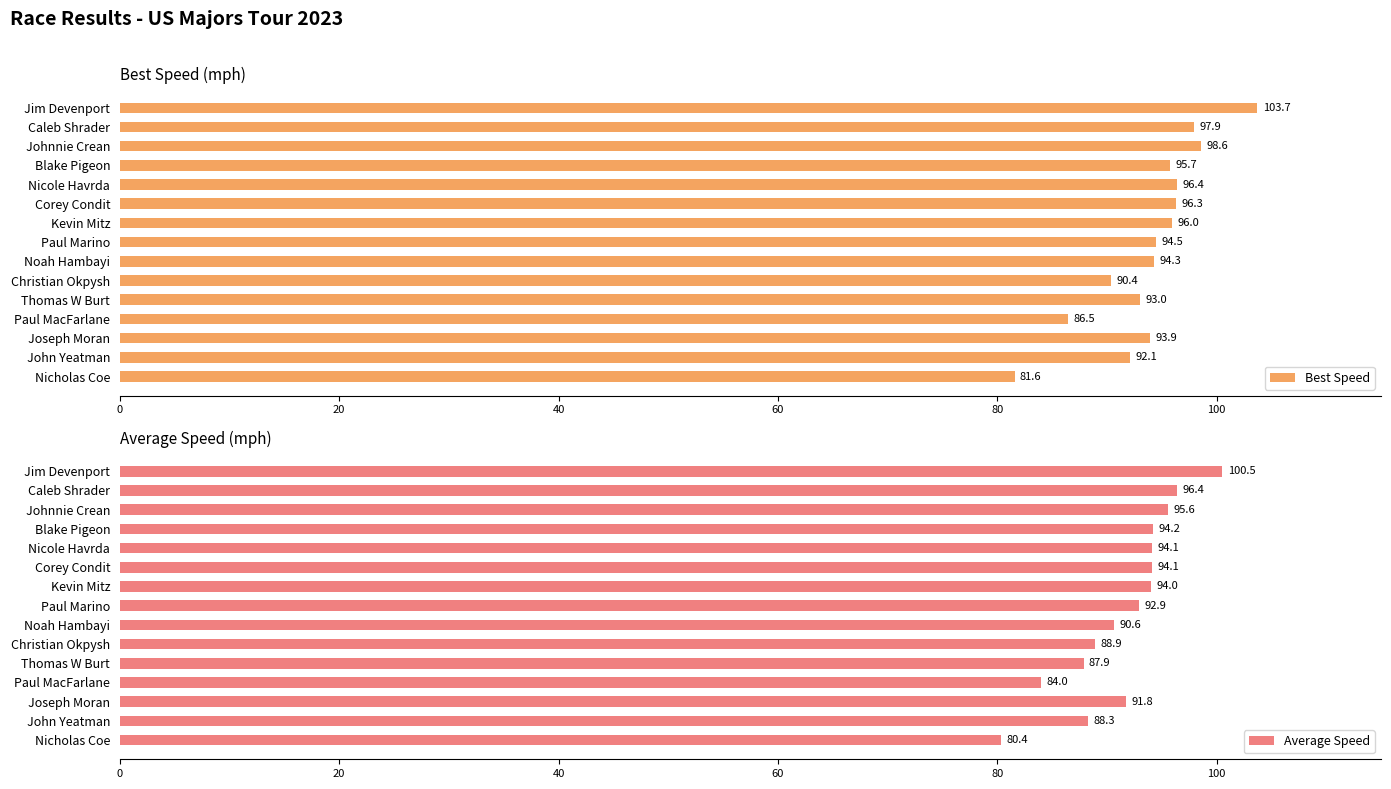

The value of Best Speed at Corey Condit is 96.3. True or false?

True